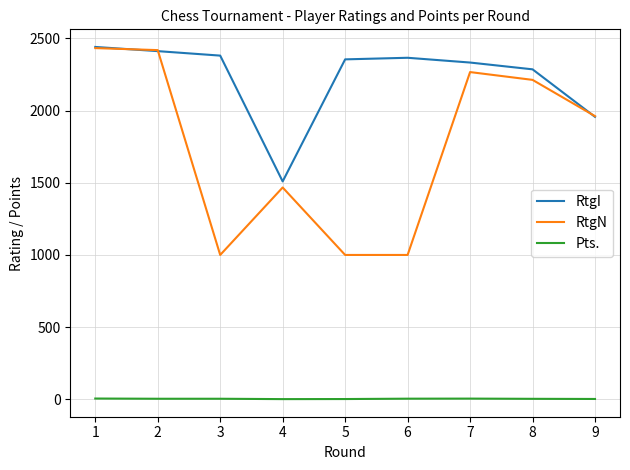

Is the value of Pts. at 6 greater than the value of RtgN at 8?

No